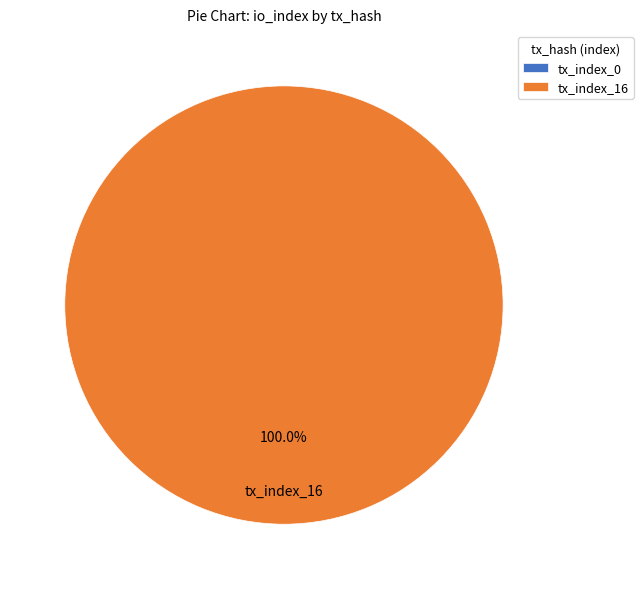

What is the change in value from tx_index_0 to tx_index_16?

+16